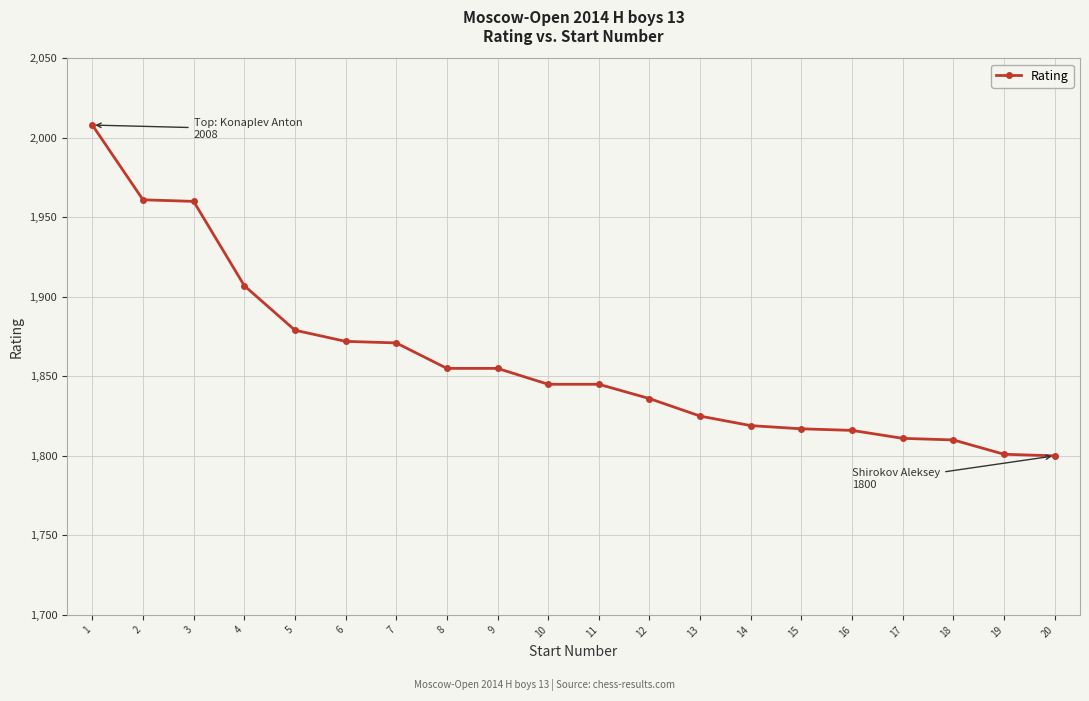

What is the ratio of the value at 8 to the value at 16?

1.0